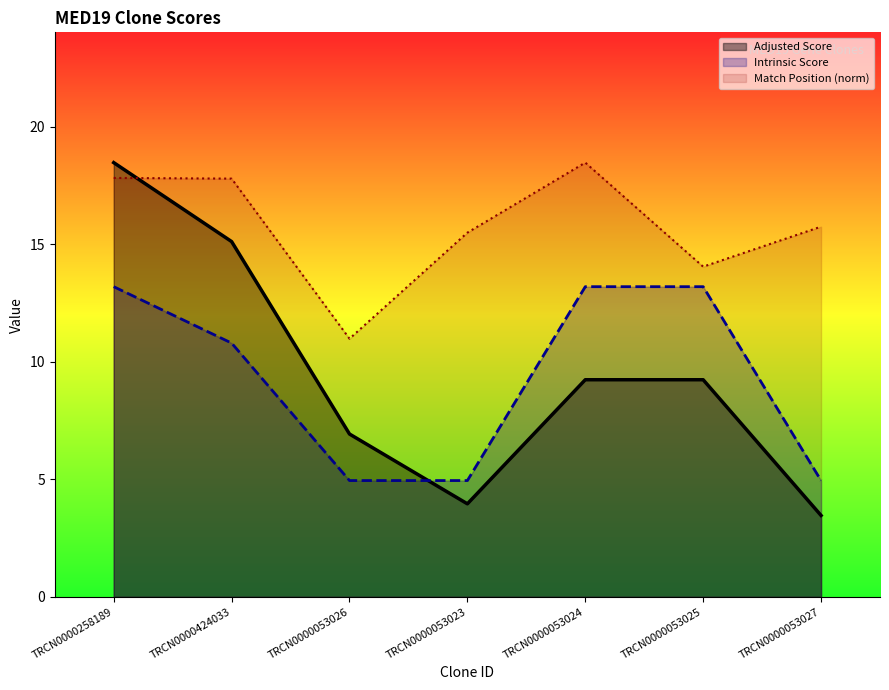

Rank the series by their maximum value, from lowest to highest.

Intrinsic Score, Match Position, Adjusted Score